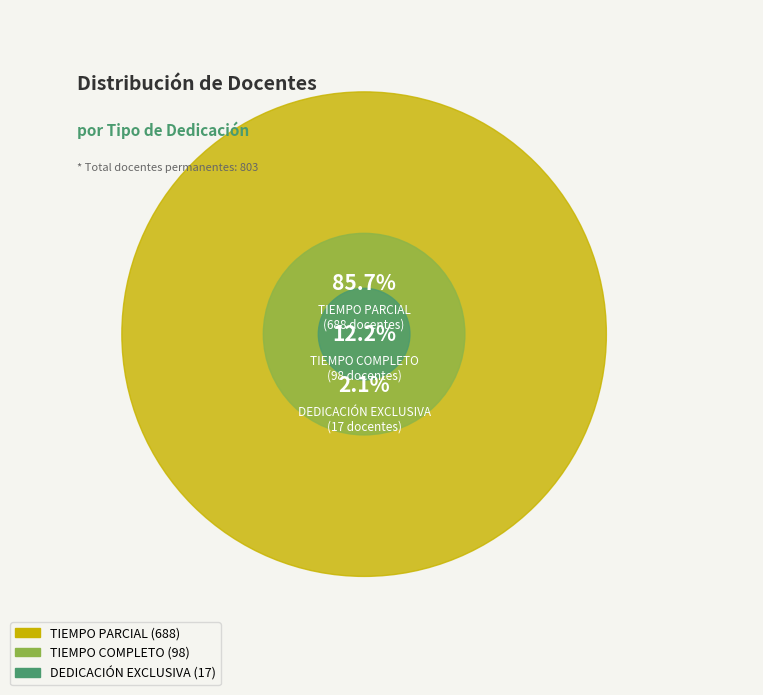

How many segments does this pie chart have?

3